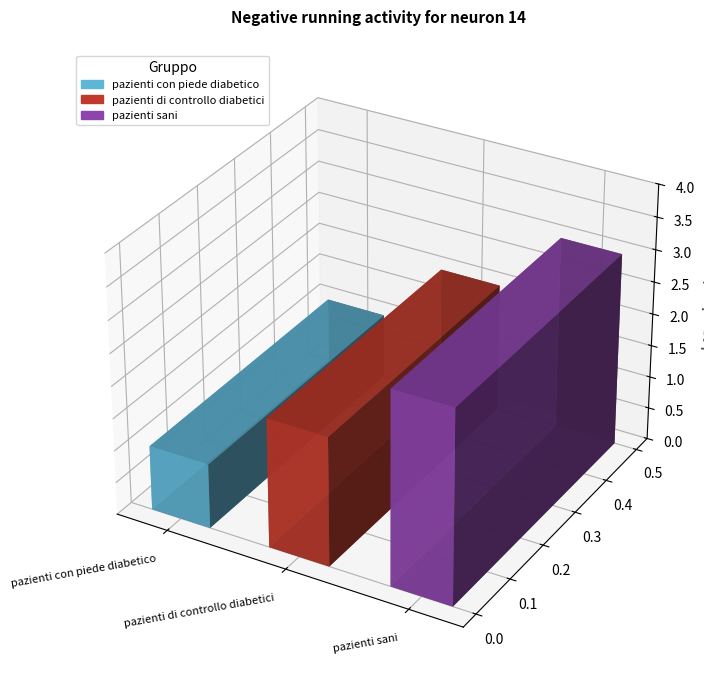

Is it true that the value at pazienti con piede diabetico is 1?

True